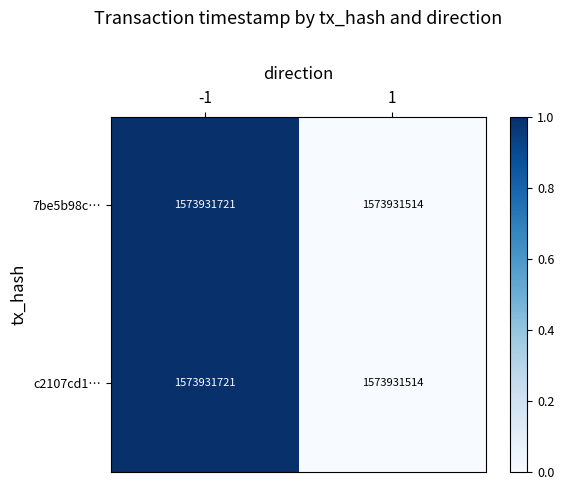

Which category has the highest value in the 7be5b98c… series?

-1